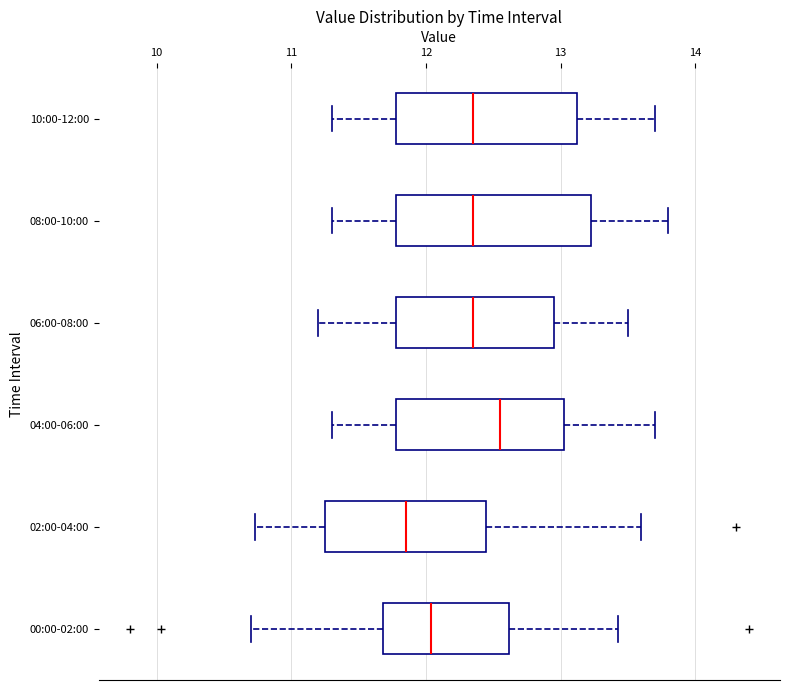

Reading bottom to top, transcribe this box plot: for each box, give where its median line is, the range the box spans, and where its two whiskers end, as read against the x-axis. The values are not printed on the chart, so give them approximately, as read against the axis.

00:00-02:00: median 12.0, box 11.7 to 12.6, whiskers 10.7 to 13.4
02:00-04:00: median 11.9, box 11.3 to 12.4, whiskers 10.7 to 13.6
04:00-06:00: median 12.6, box 11.8 to 13.0, whiskers 11.3 to 13.7
06:00-08:00: median 12.4, box 11.8 to 13.0, whiskers 11.2 to 13.5
08:00-10:00: median 12.4, box 11.8 to 13.2, whiskers 11.3 to 13.8
10:00-12:00: median 12.4, box 11.8 to 13.1, whiskers 11.3 to 13.7